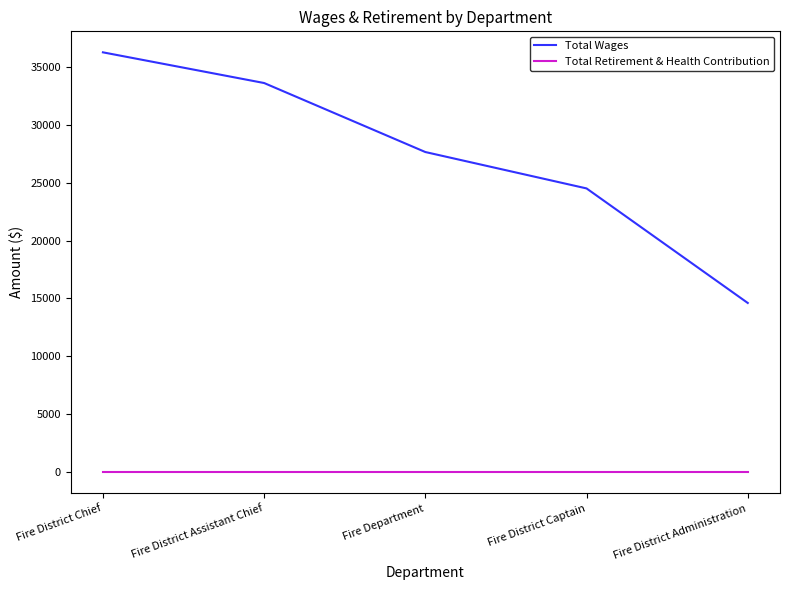

Which series changed the most between Fire District Chief and Fire District Administration?

Total Wages